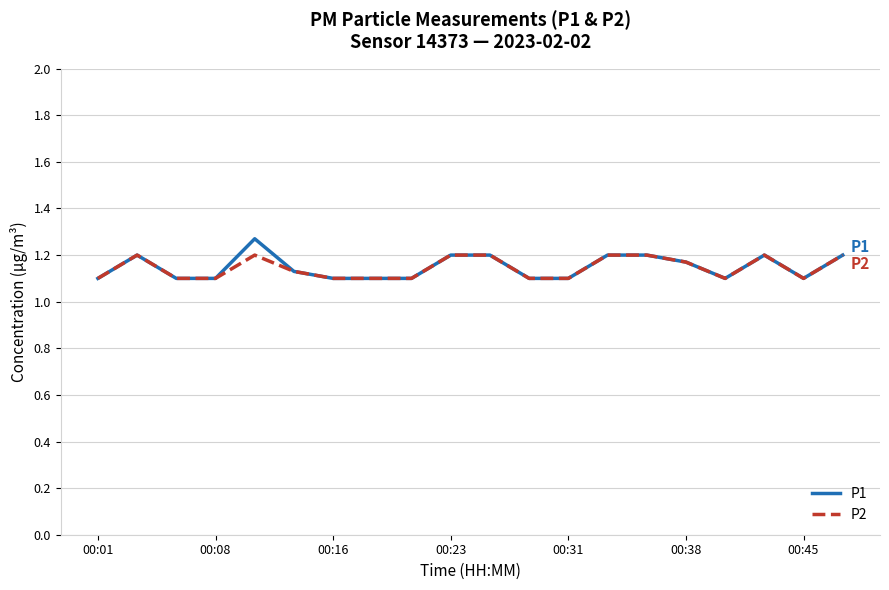

Which series has the widest spread of values?

P1